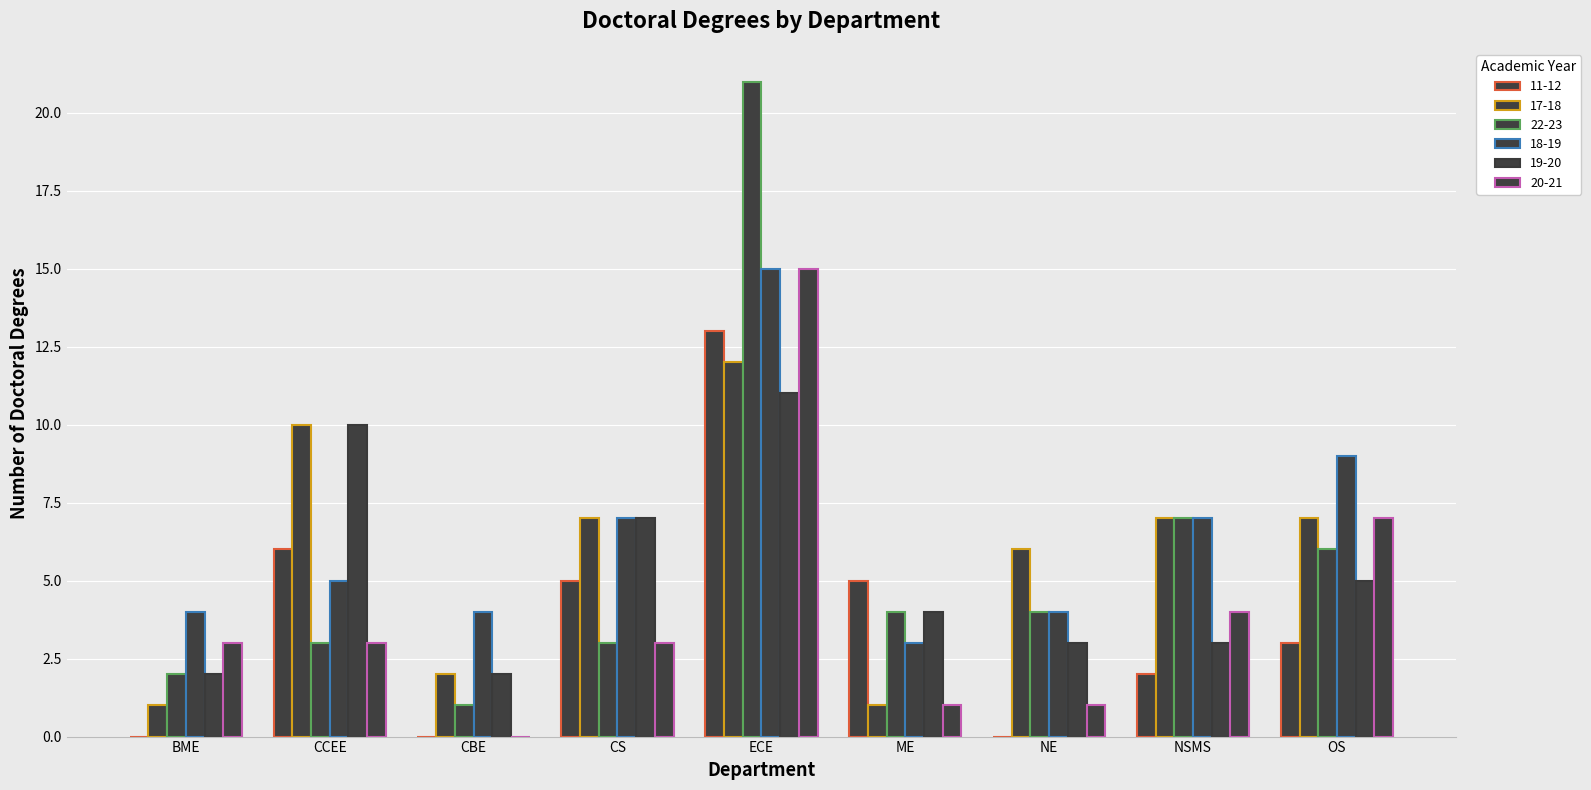

Which series has the largest range (max minus min)?

22-23